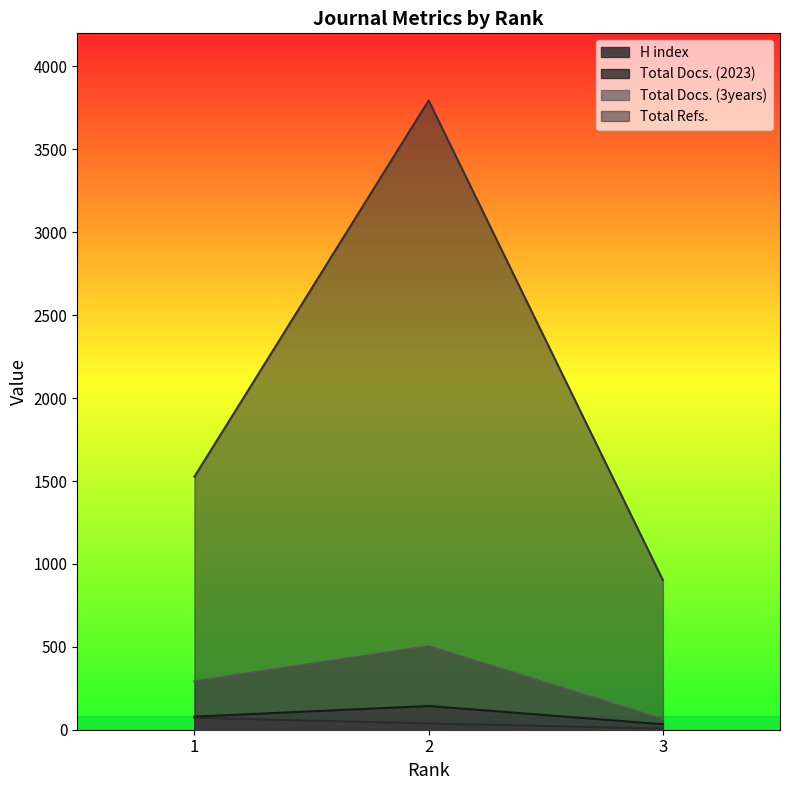

Rank the categories by Total Refs. value from highest to lowest.

2, 1, 3